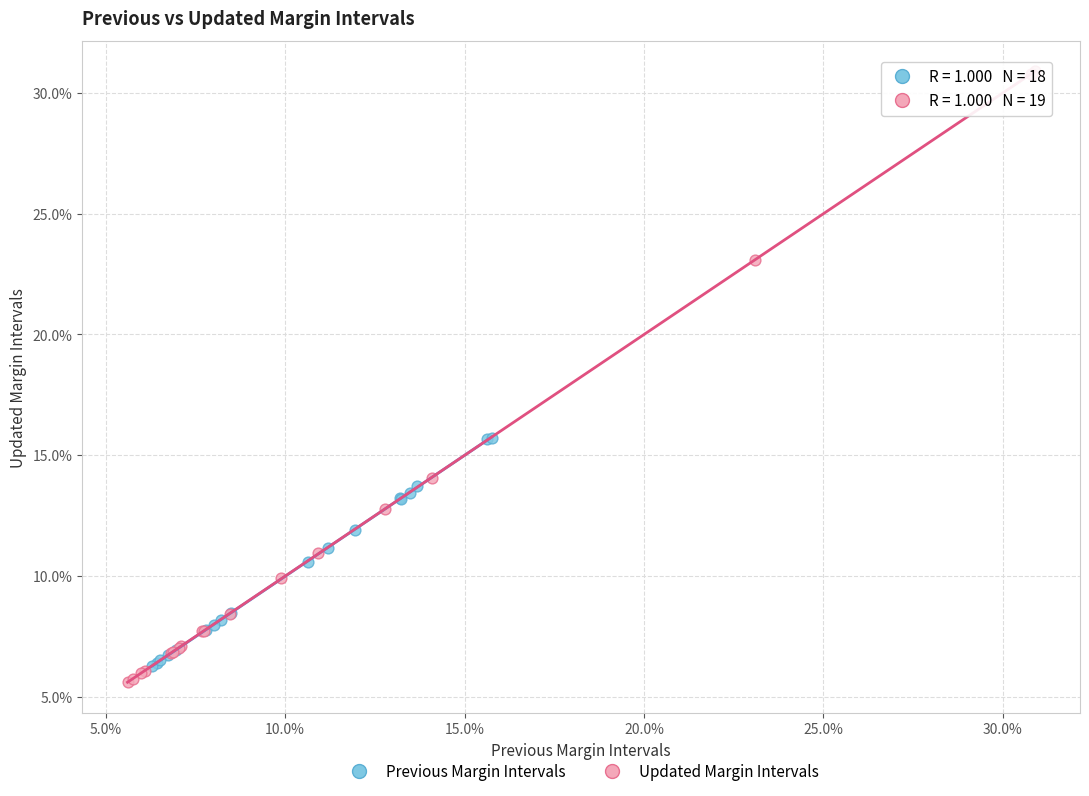

What are all the series names shown in the legend?

Previous Margin Intervals, Updated Margin Intervals